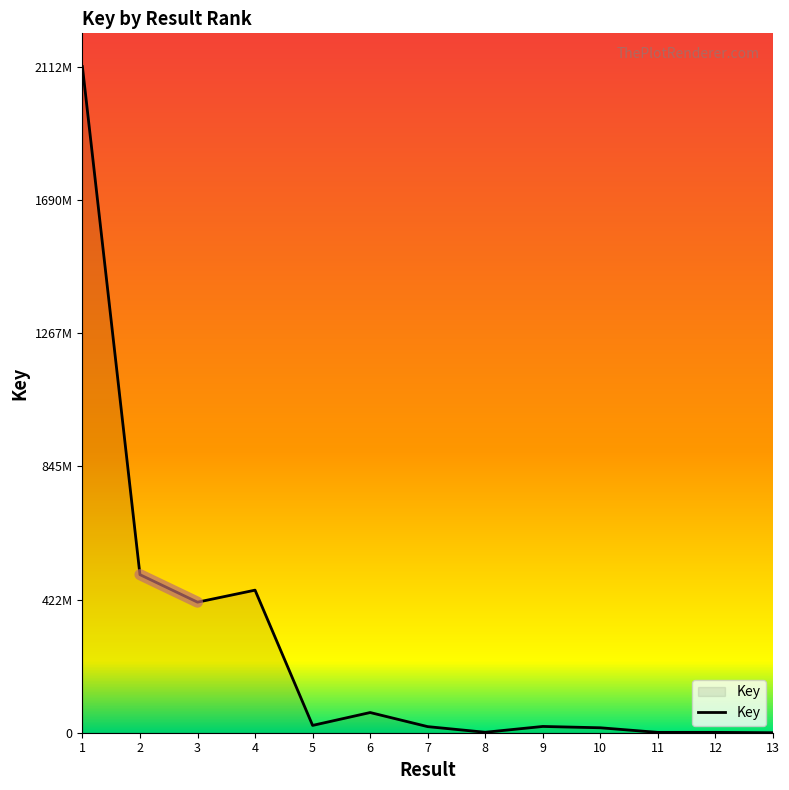

Is it true that the value at 11 is 1061711?

True